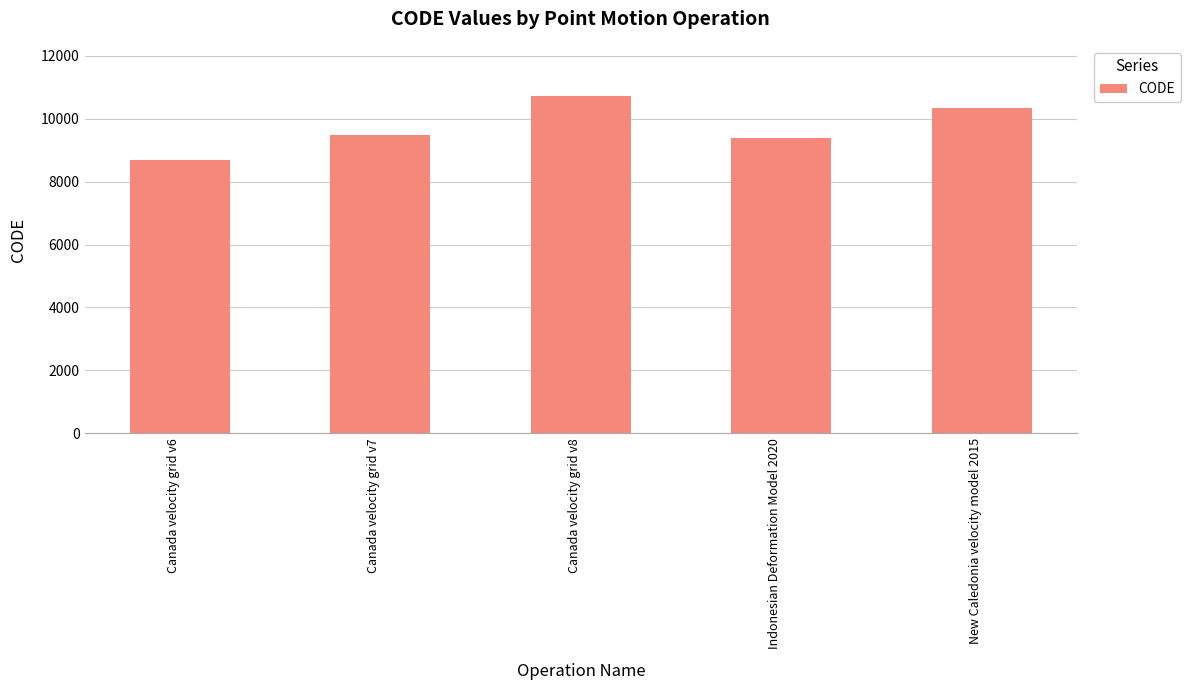

What is the ratio of the value at Canada velocity grid v6 to the value at New Caledonia velocity model 2015?

0.8